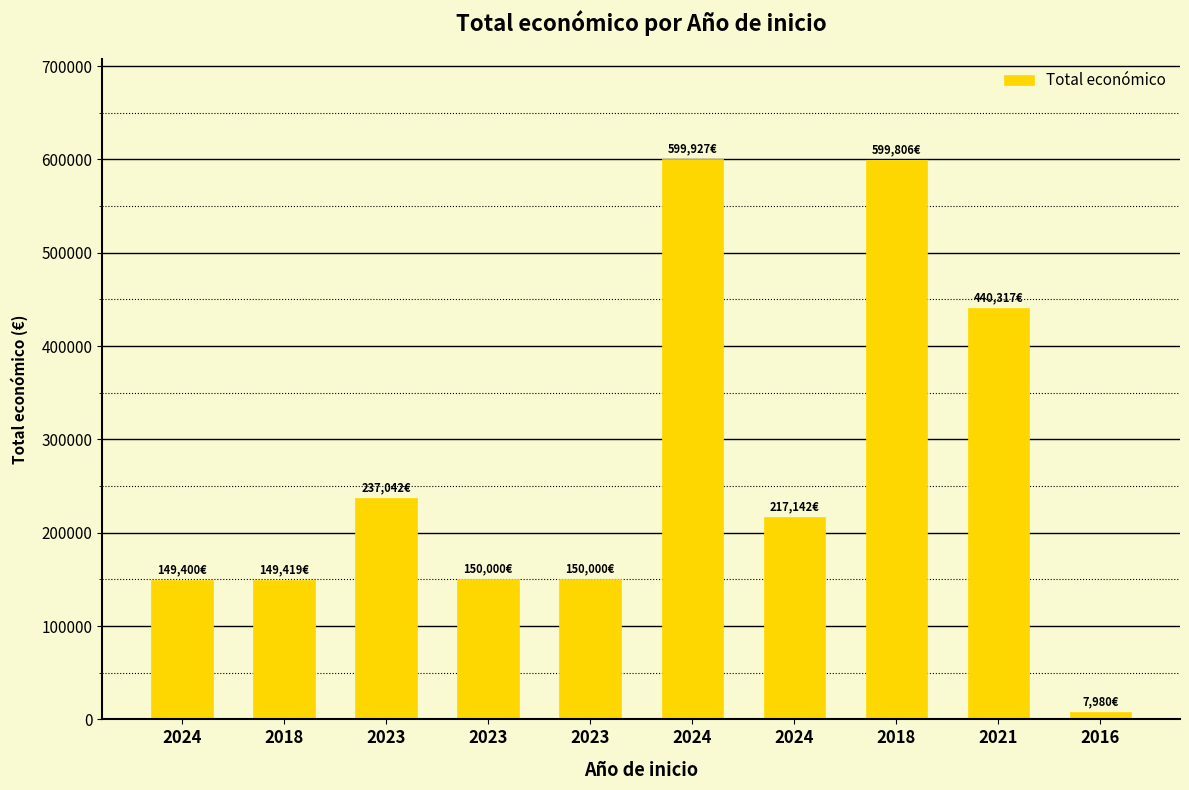

What is the sum of the values at 2016 and 2023?

245022